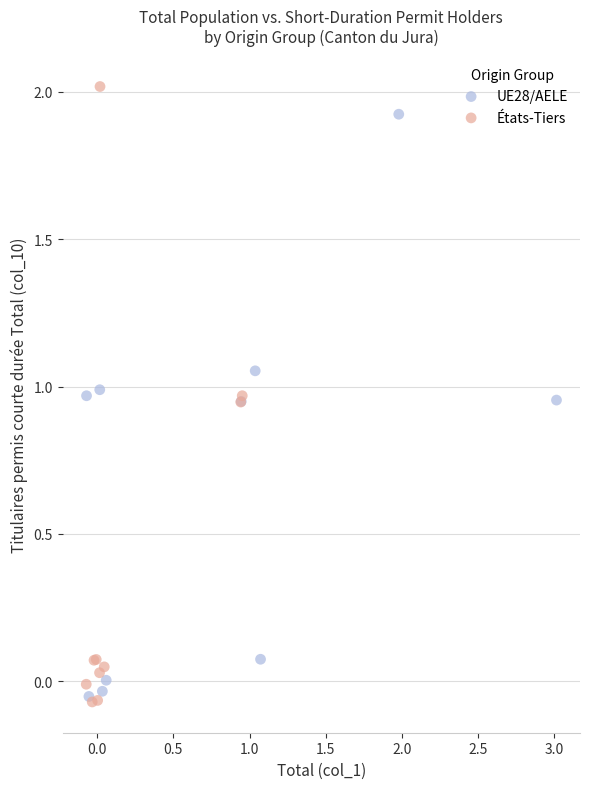

Which series contains the highest Y value?

États-Tiers